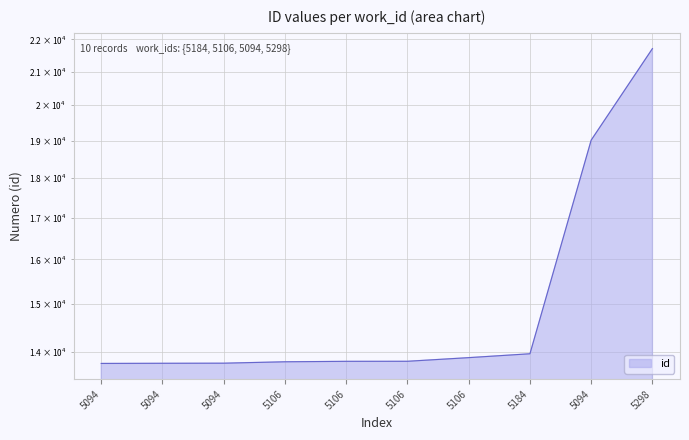

Where is the data nearest to the value 17737?

5094